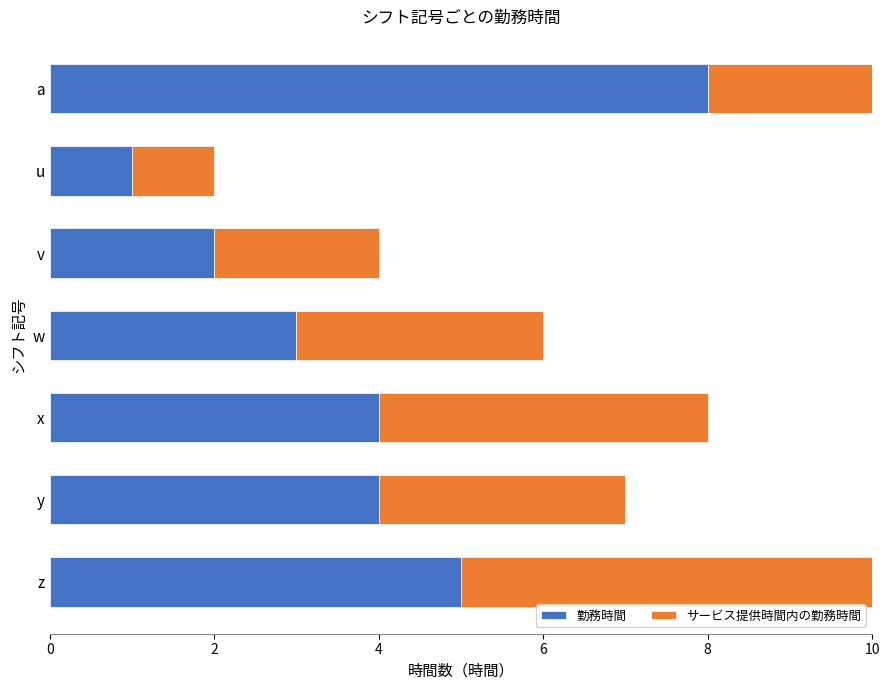

List the series in order of their overall mean, lowest first.

サービス提供時間内の勤務時間, 勤務時間